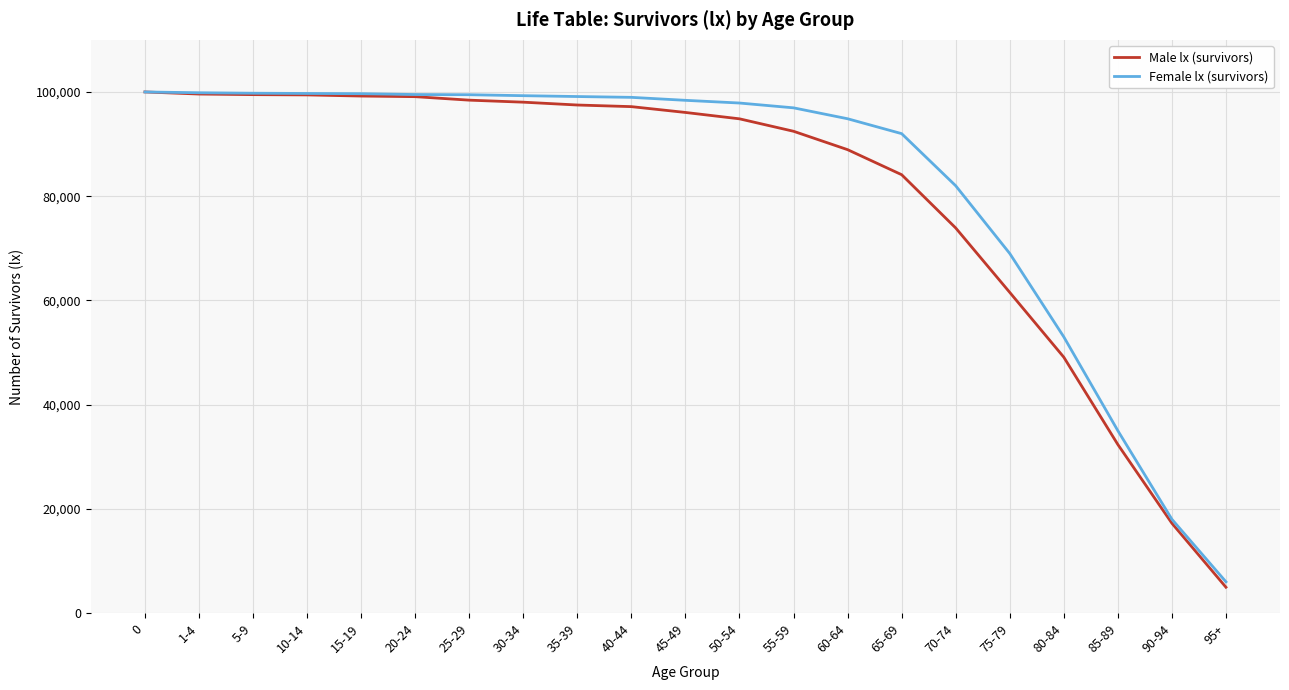

What is the greatest value displayed?

100000